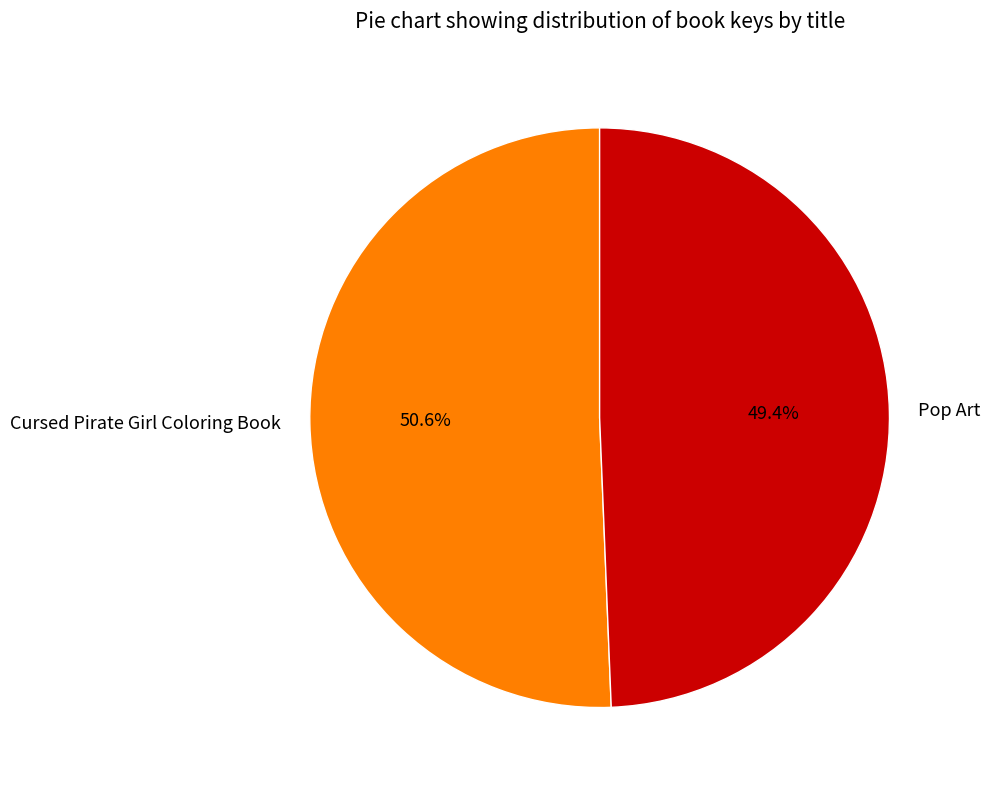

Which category has the smallest portion of the pie?

Pop Art